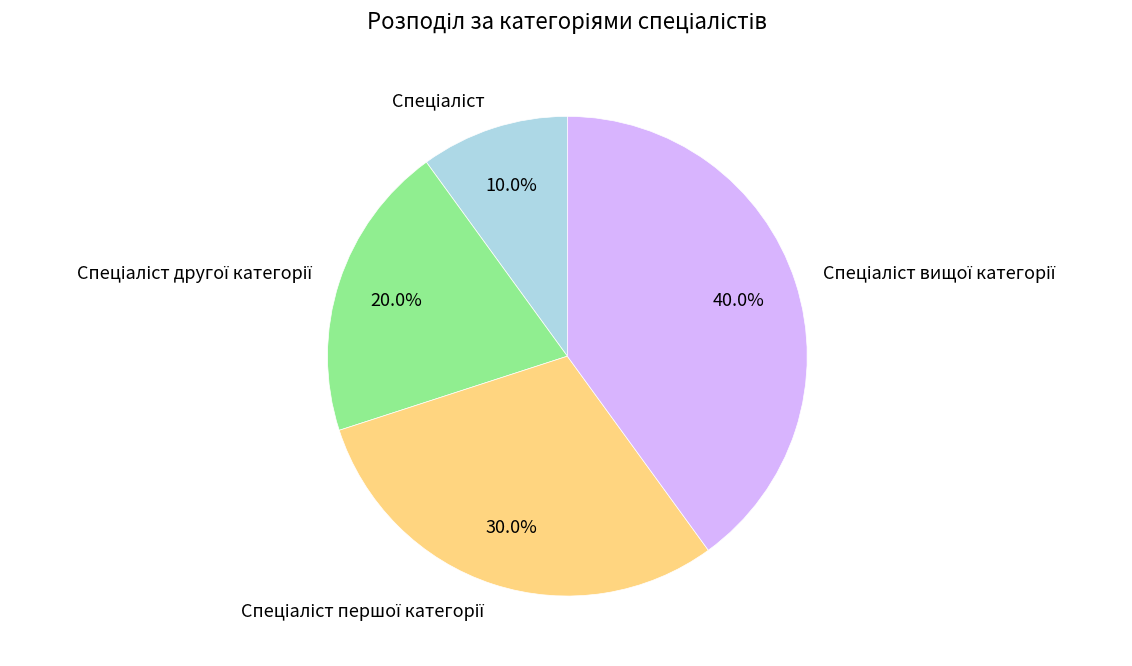

Is there a majority slice in this chart?

No